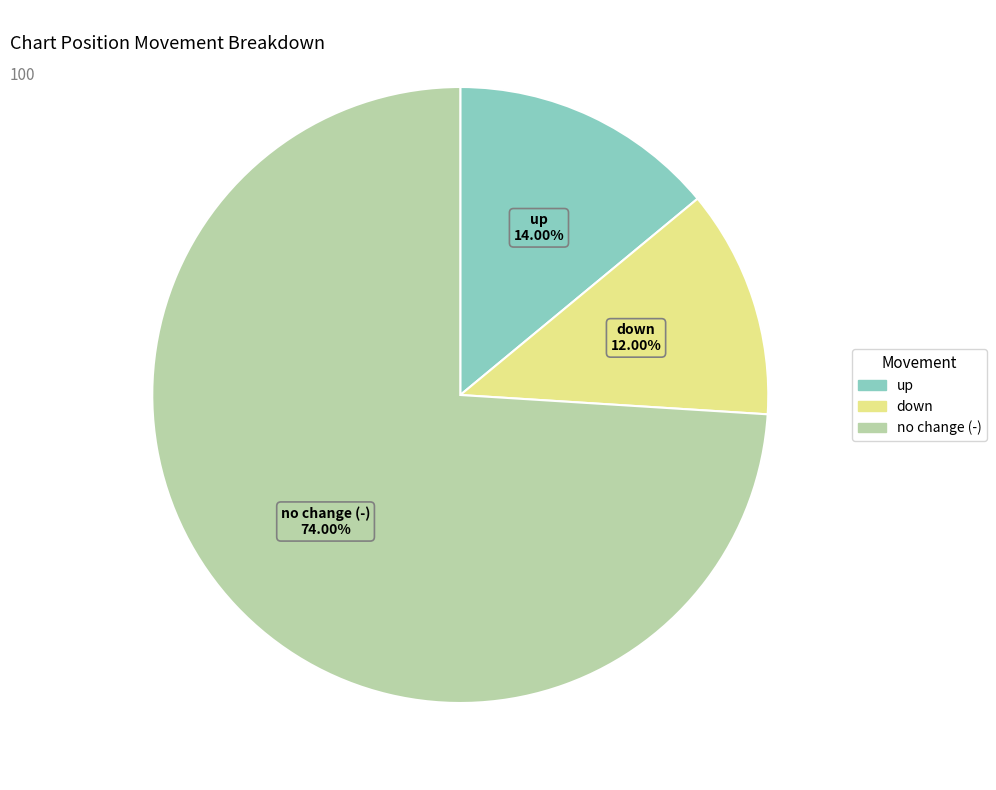

Is there any slice that represents more than half of the pie?

Yes